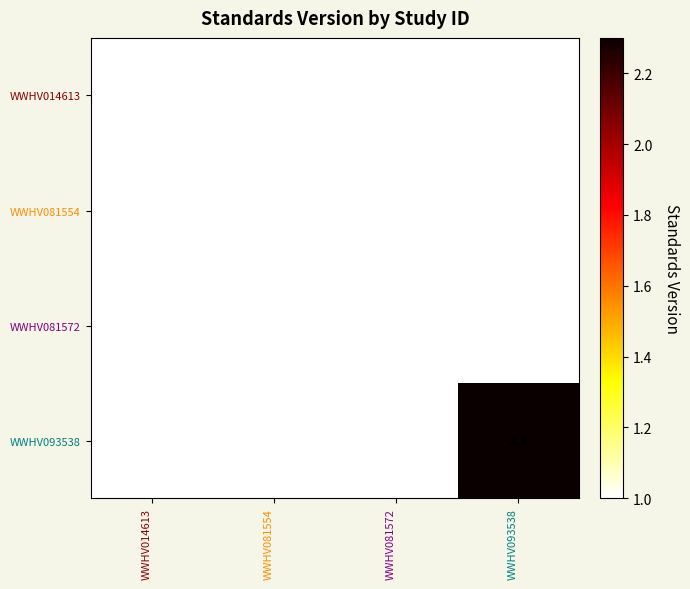

Read the WWHV081572 value at WWHV081554.

1.0